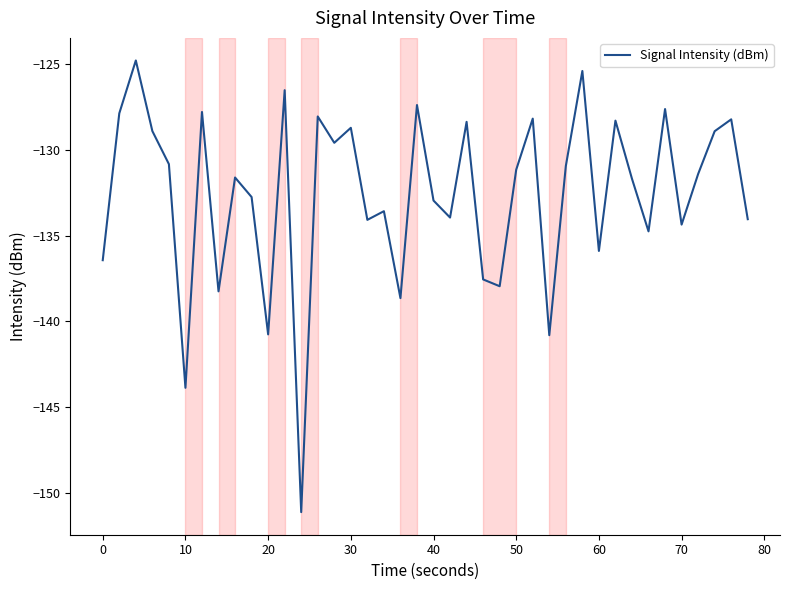

What is the sum of all values?

-5303.8